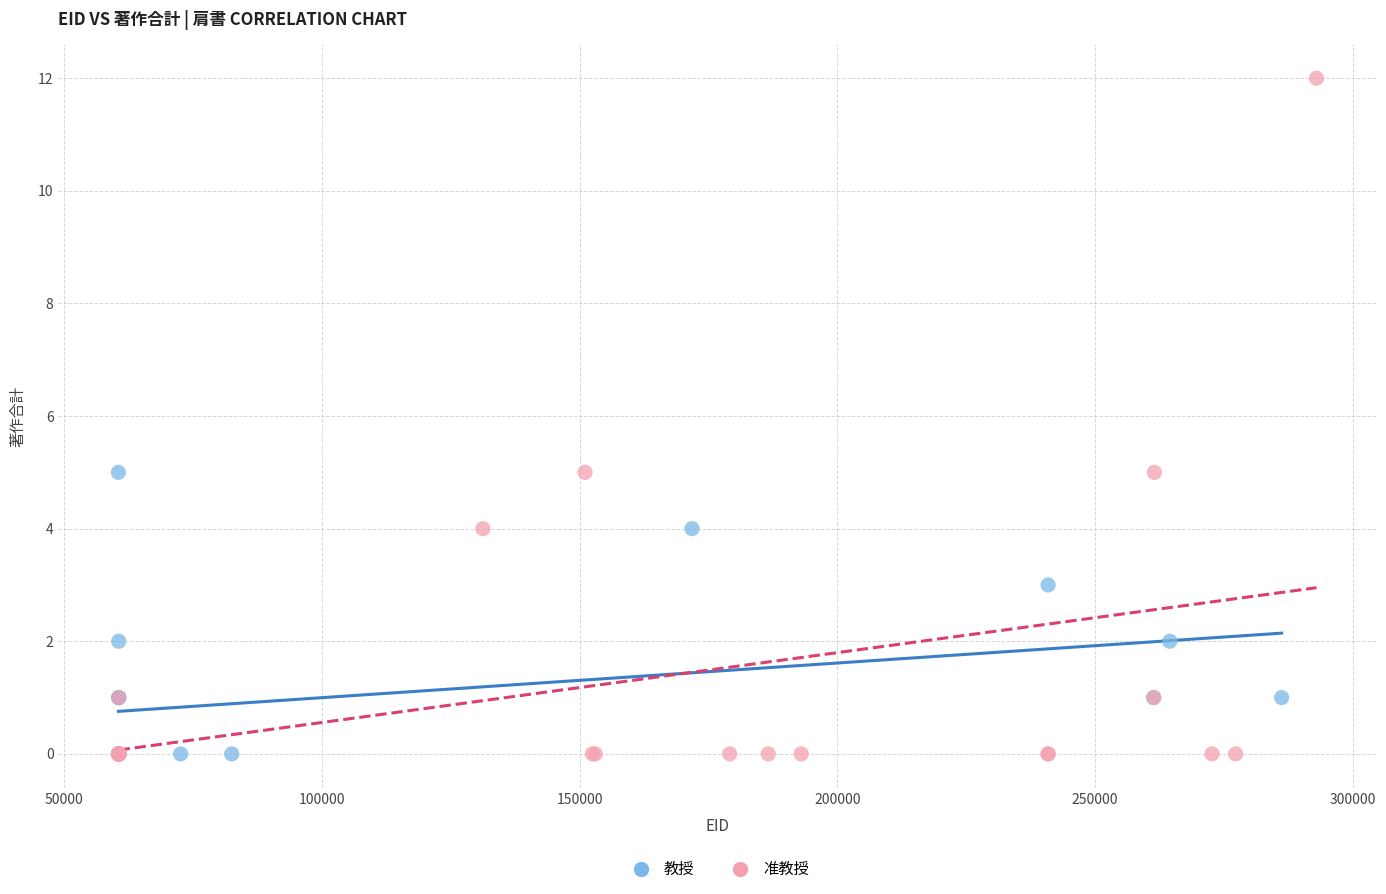

Which series reaches the maximum Y coordinate?

准教授